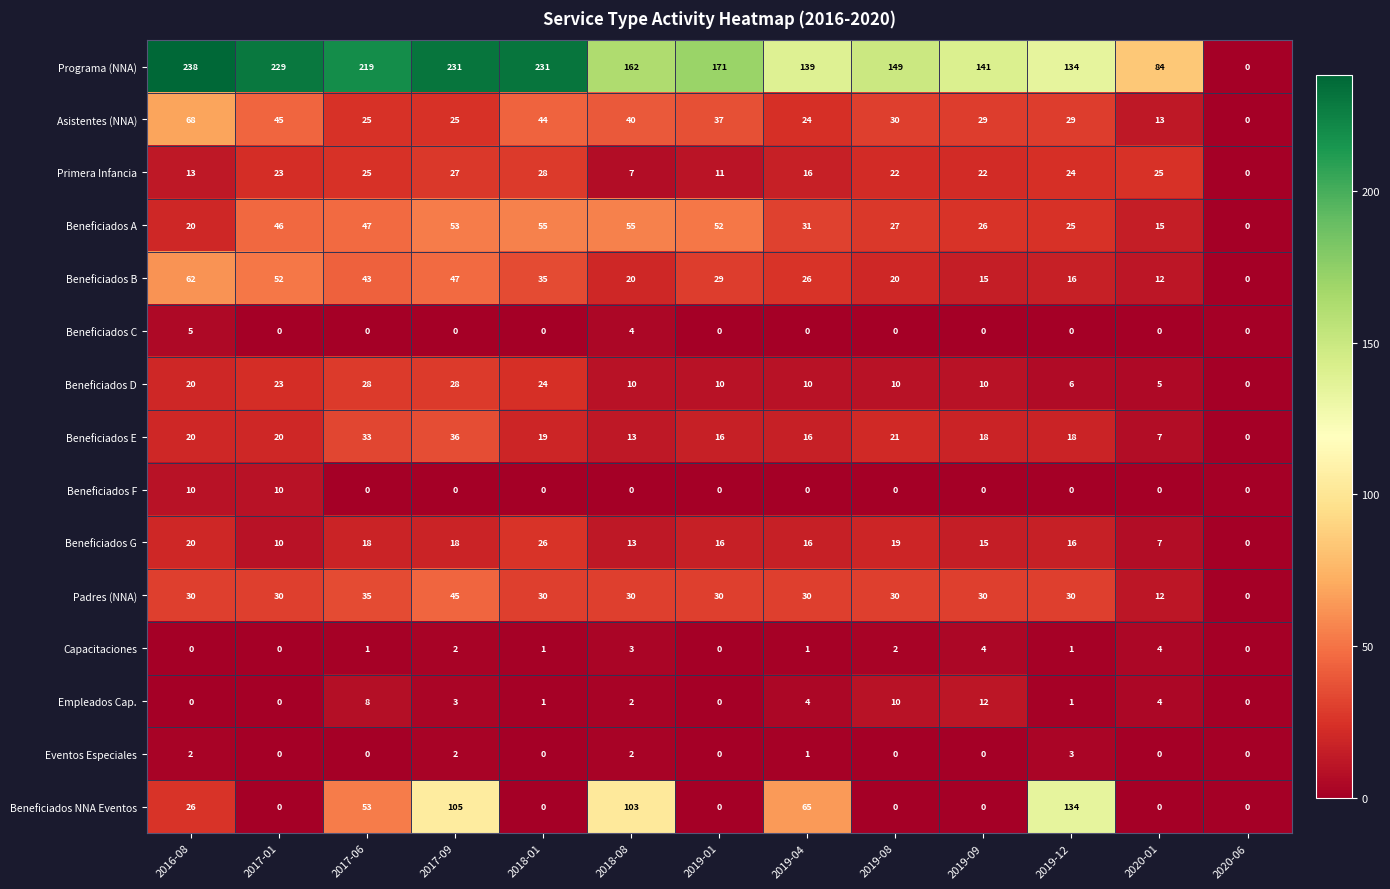

True or false: Beneficiados G has a value of 23 at 2019-04.

False